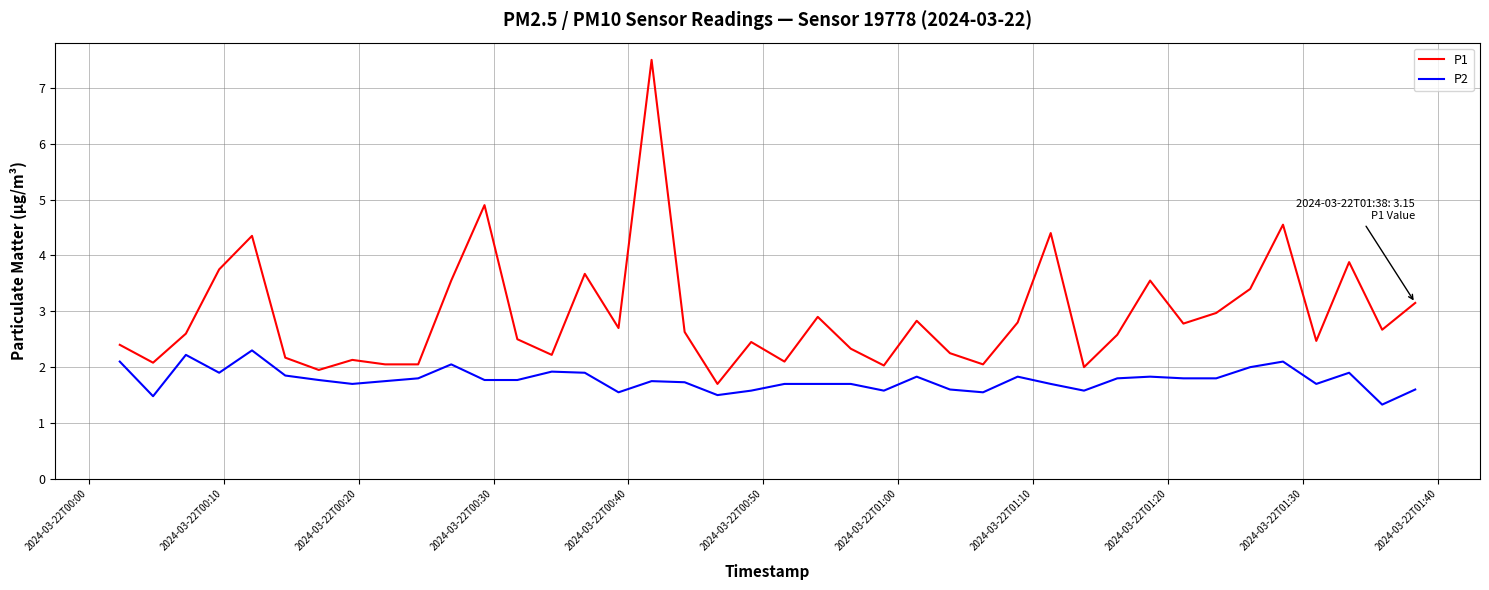

What is the difference between the maximum and minimum values in the P2 series?

1.0